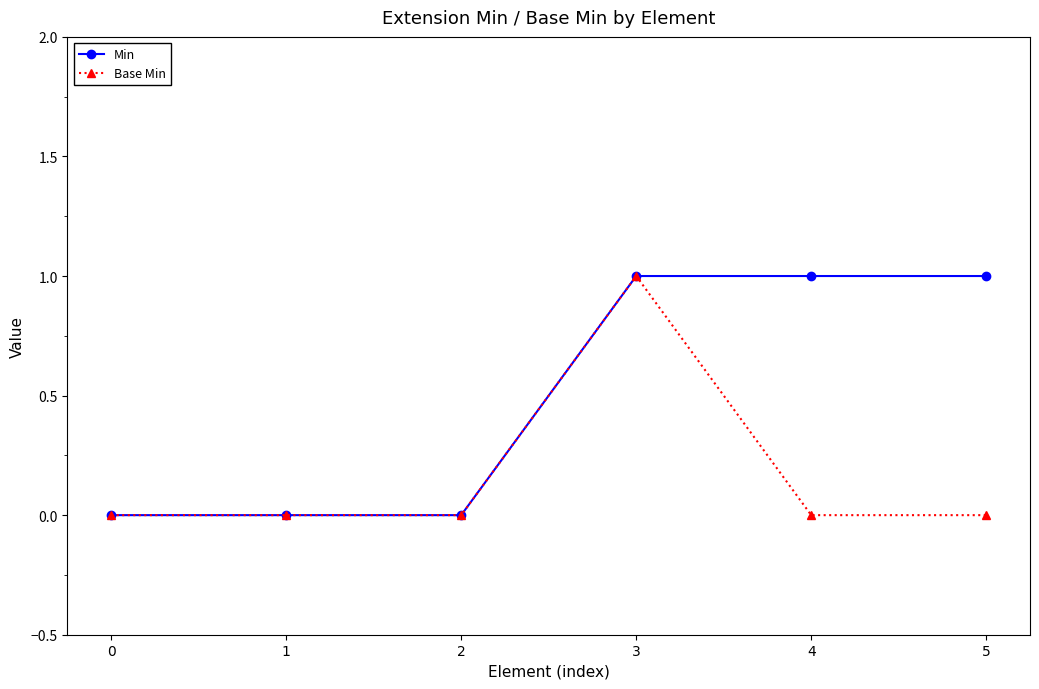

What is the greatest value displayed?

1